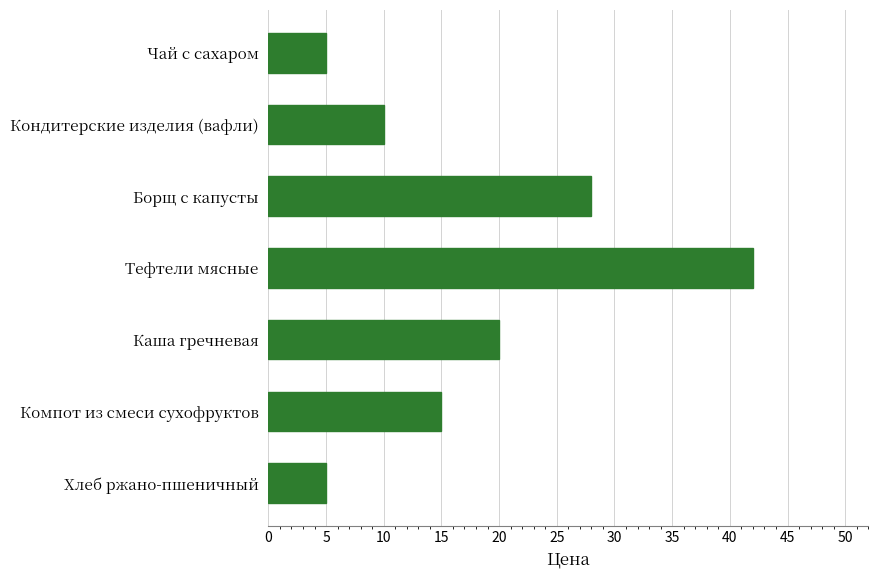

What position from the top is Кондитерские изделия (вафли)?

2